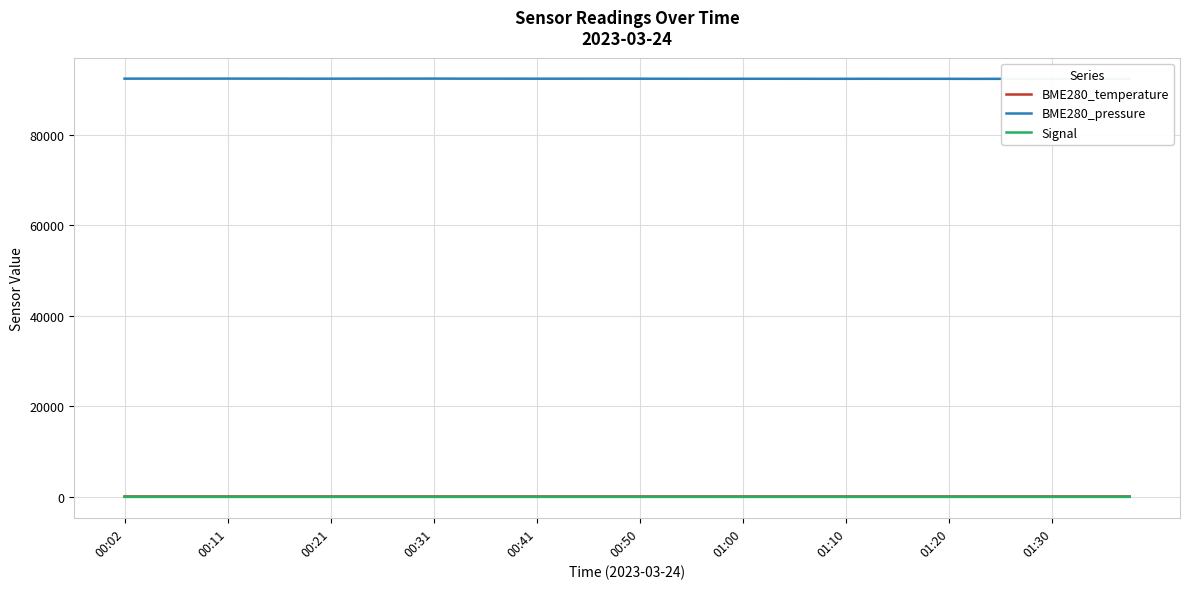

At 27, list the series in order from largest to smallest.

BME280_pressure, BME280_temperature, Signal